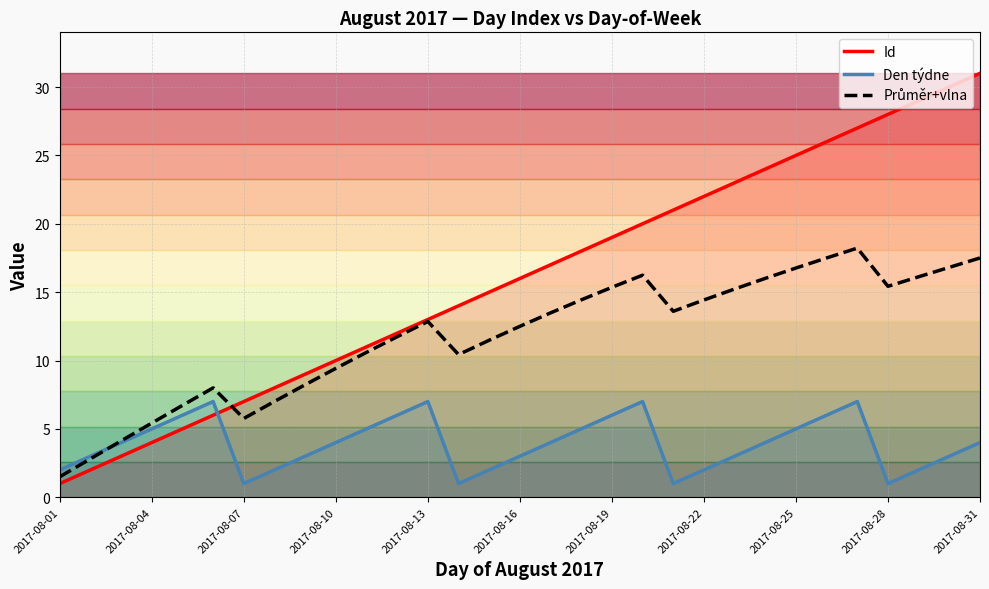

After their last crossing, which series has the higher values: Id or Den týdne?

Id